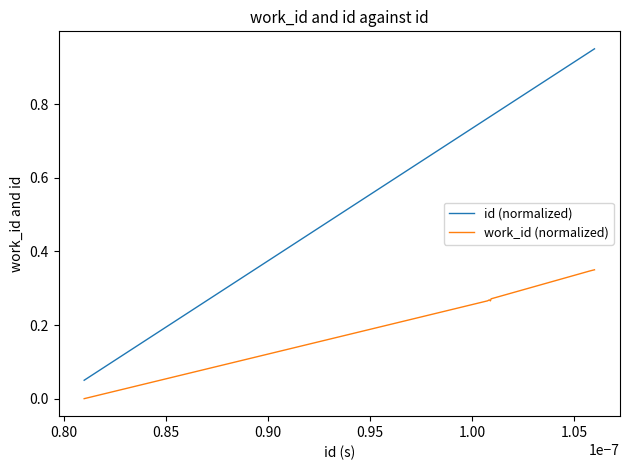

Which series has the largest range (max minus min)?

id (normalized)